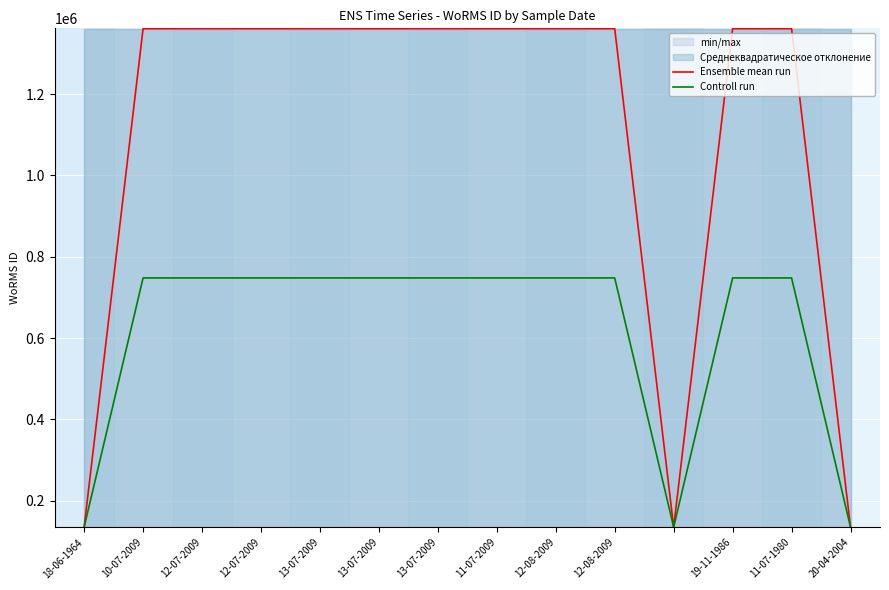

Reading right to left, list all the values displayed in this chart.

Ensemble mean run: 134564	1361174	1361174	134533	1361176	1361176	1361176	1361176	1361176	1361176	1361176	1361176	1361176	134564
Controll run: 134564	747869	747869	134548	747870	747870	747870	747870	747870	747870	747870	747870	747870	134564